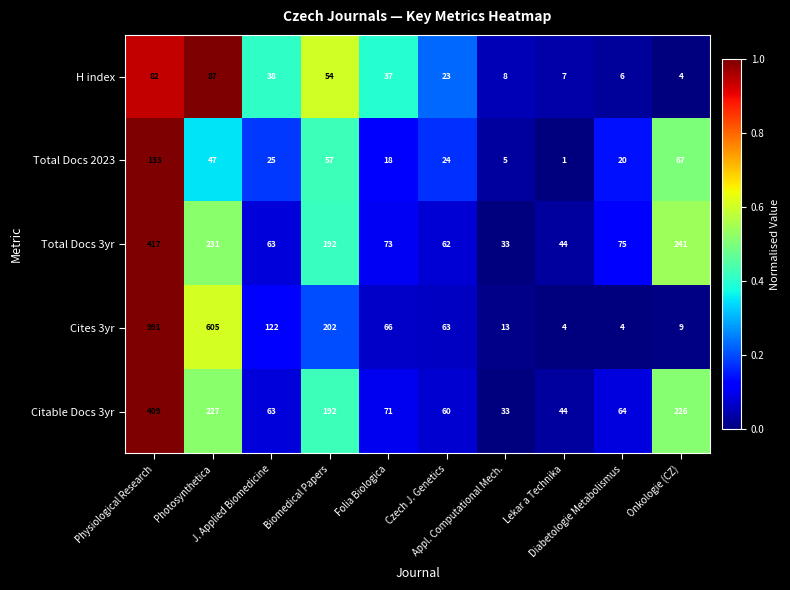

What is the maximum value shown in the chart?

991